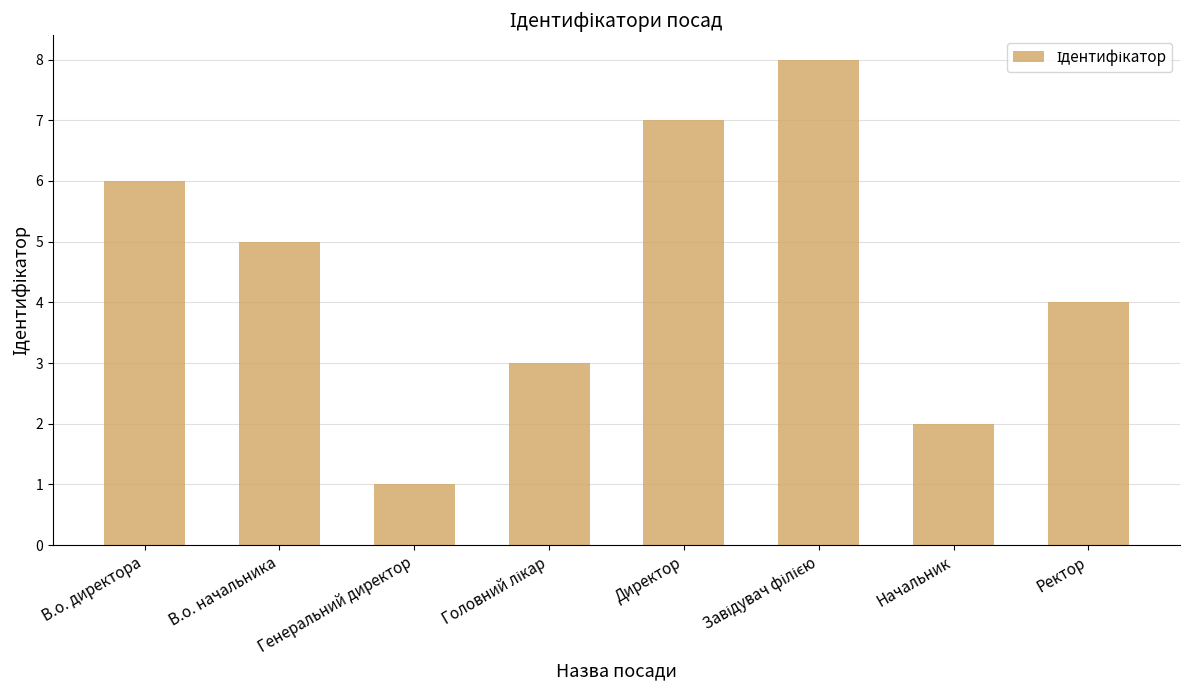

Does the chart contain any negative values?

No